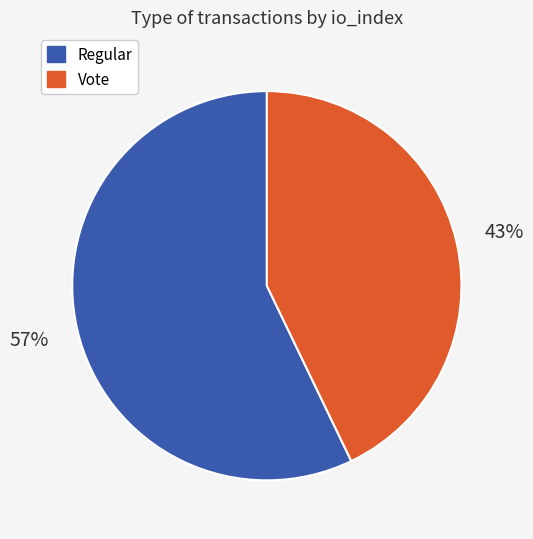

Rank the categories by value from highest to lowest.

Regular, Vote